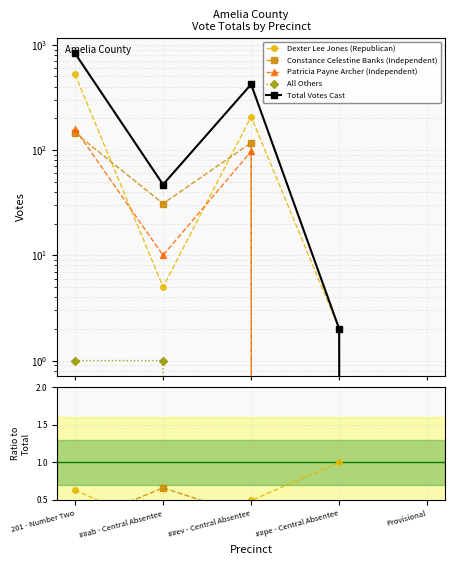

How many lines are shown in the chart?

5